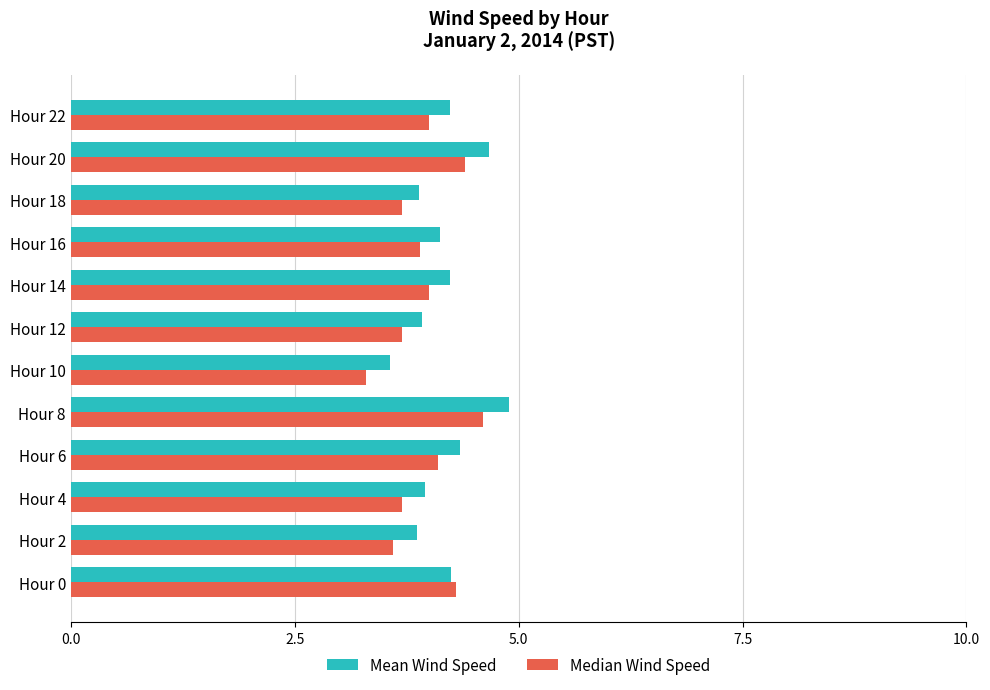

Which series has the widest spread of values?

Mean Wind Speed